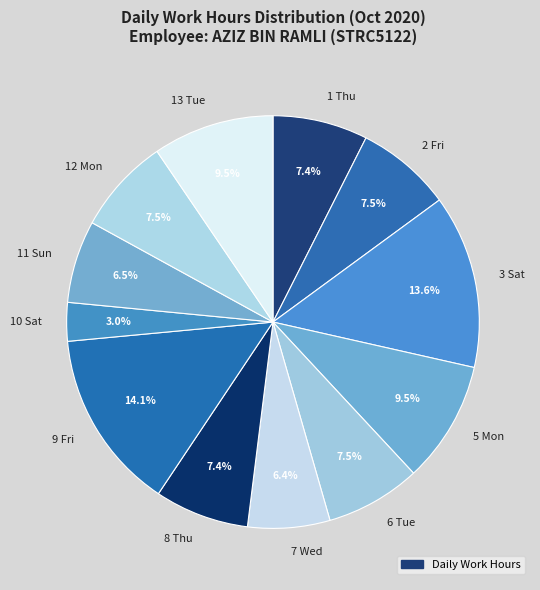

Does any single category account for the majority?

No